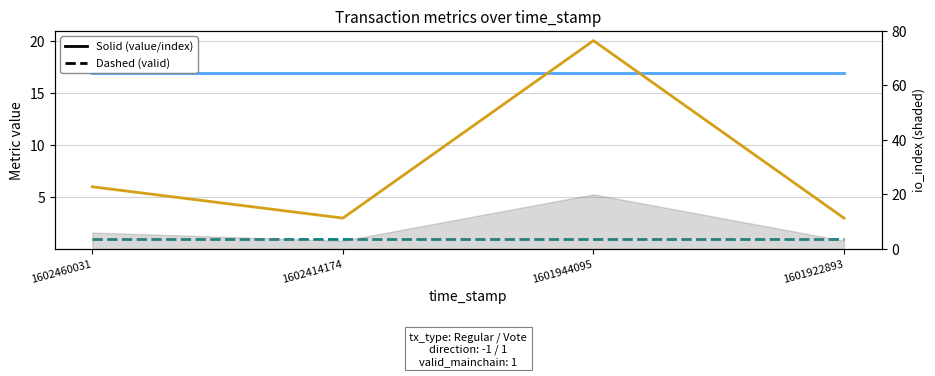

True or false: io_index has a value of 20.0 at 1601944095.

True